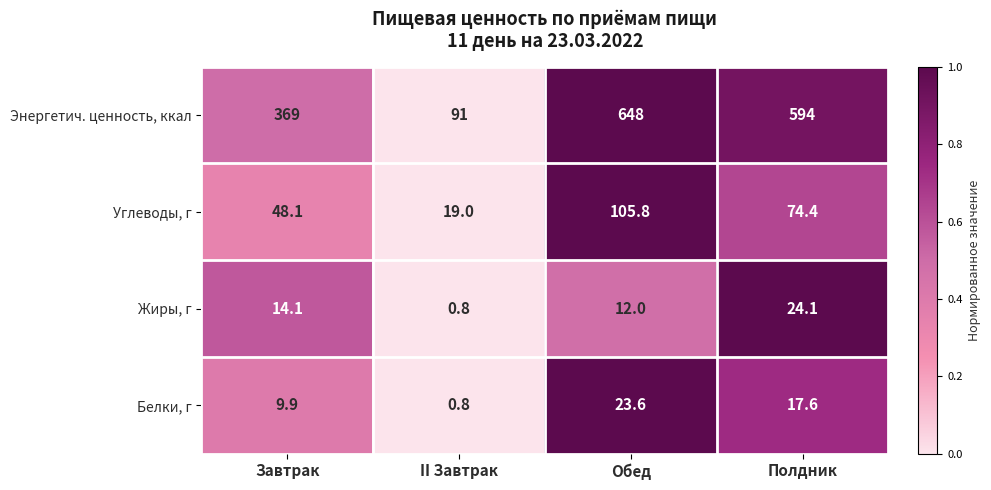

What is the sum of the Энергетич. ценность, ккал values at Завтрак and II Завтрак?

460.0